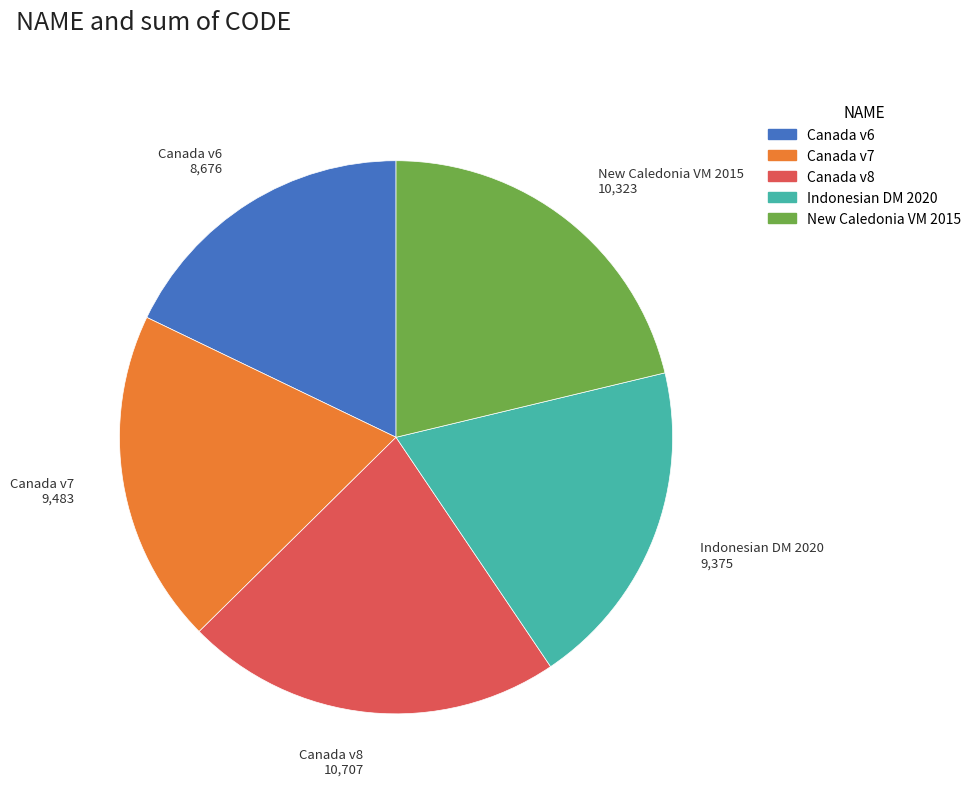

Does any single category account for the majority?

No